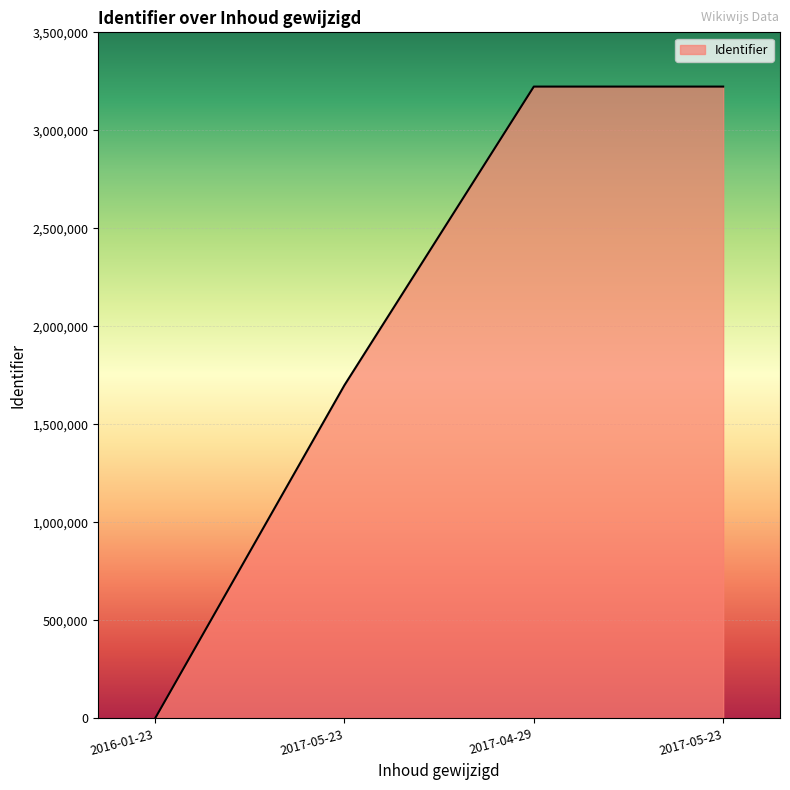

How many lines are shown in the chart?

1